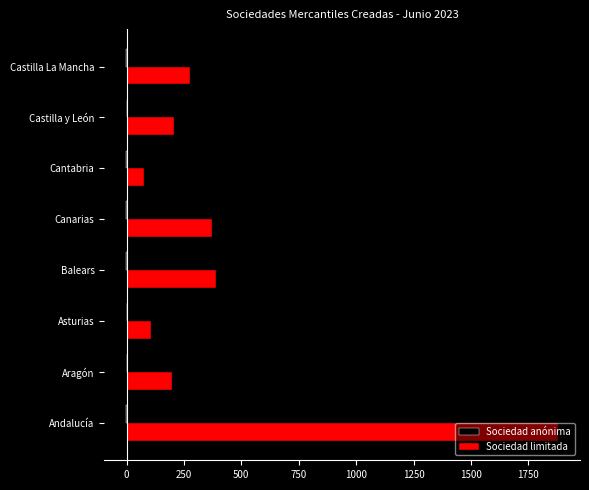

Which series has the largest total across all categories?

Sociedad limitada